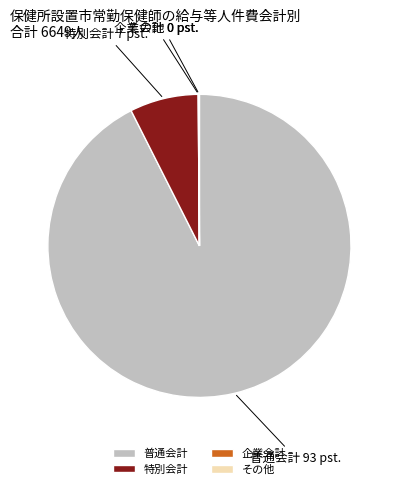

The 特別会計 slice represents 1% of the pie. True or false?

False